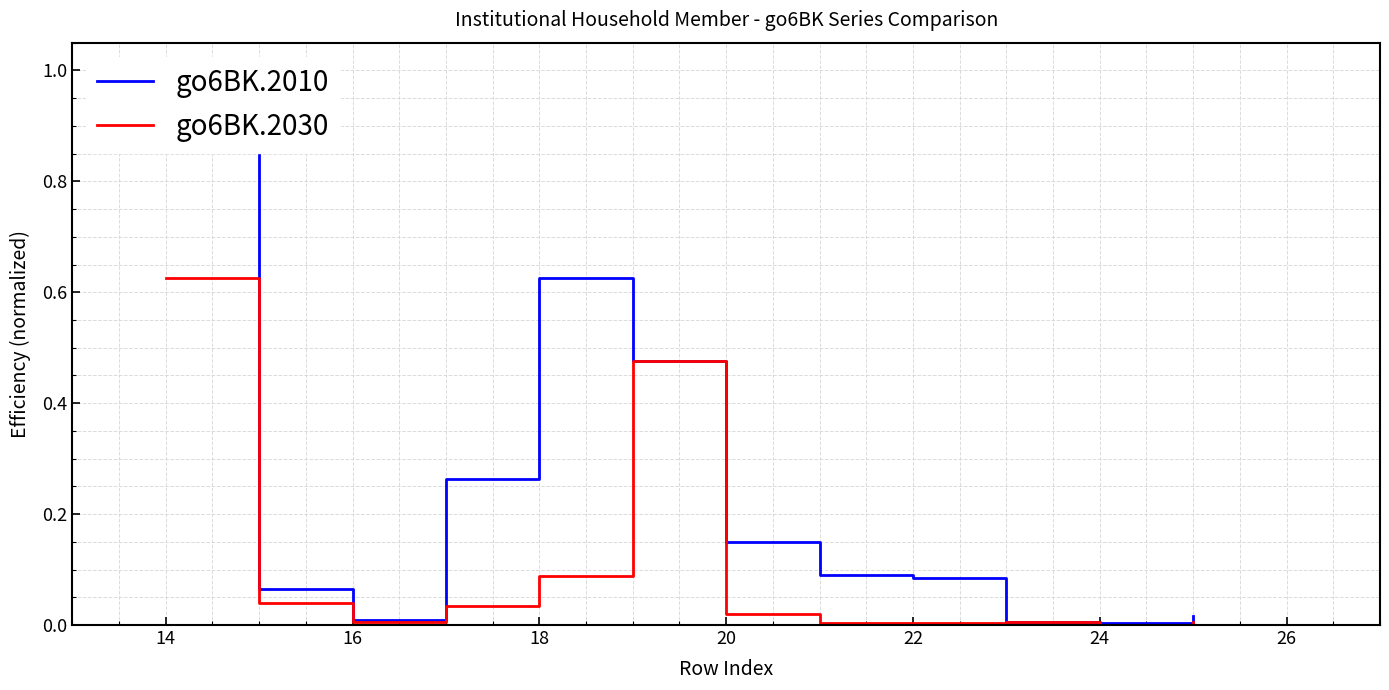

True or false: go6BK.2010 has more than 2 interior local peaks.

False